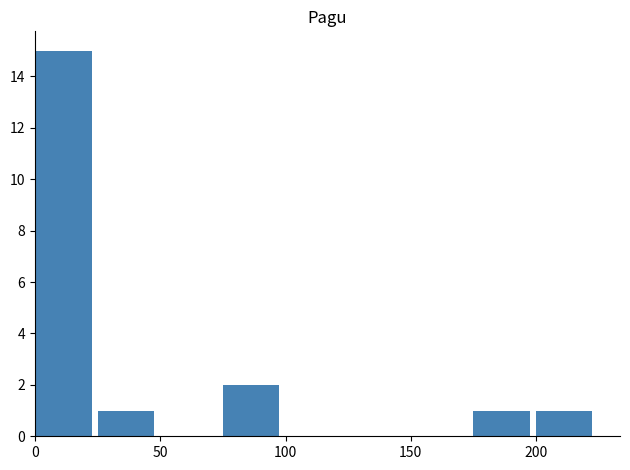

What is the sum of all values?

20